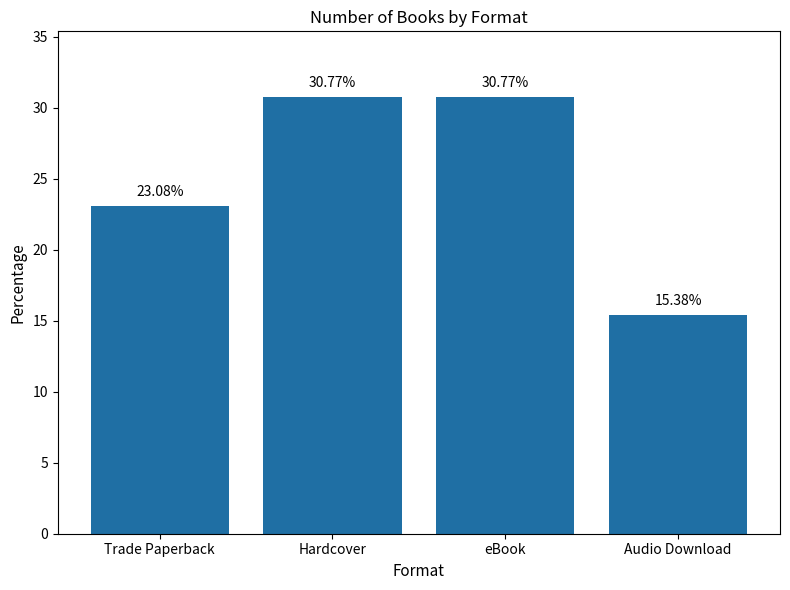

Approximately how many times larger is the value at Hardcover compared to eBook?

1.0